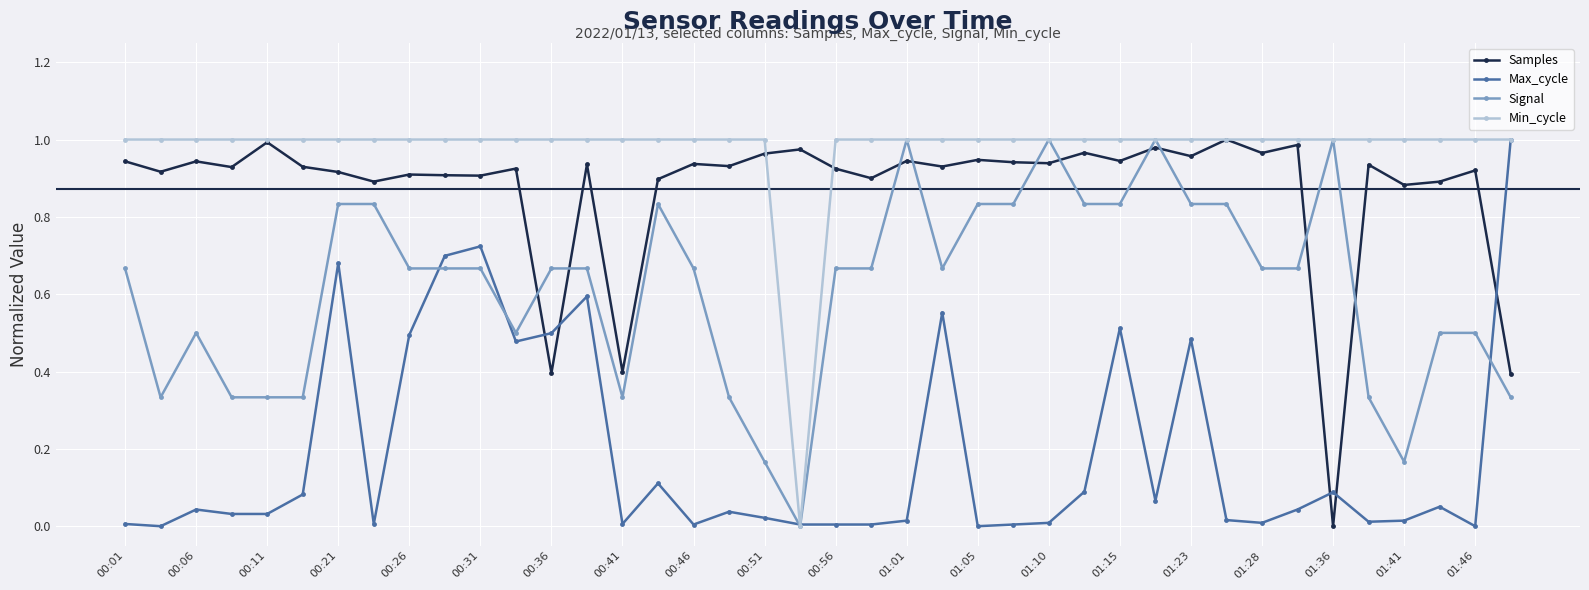

Which series ends up on top after the final intersection of Samples and Max_cycle?

Max_cycle